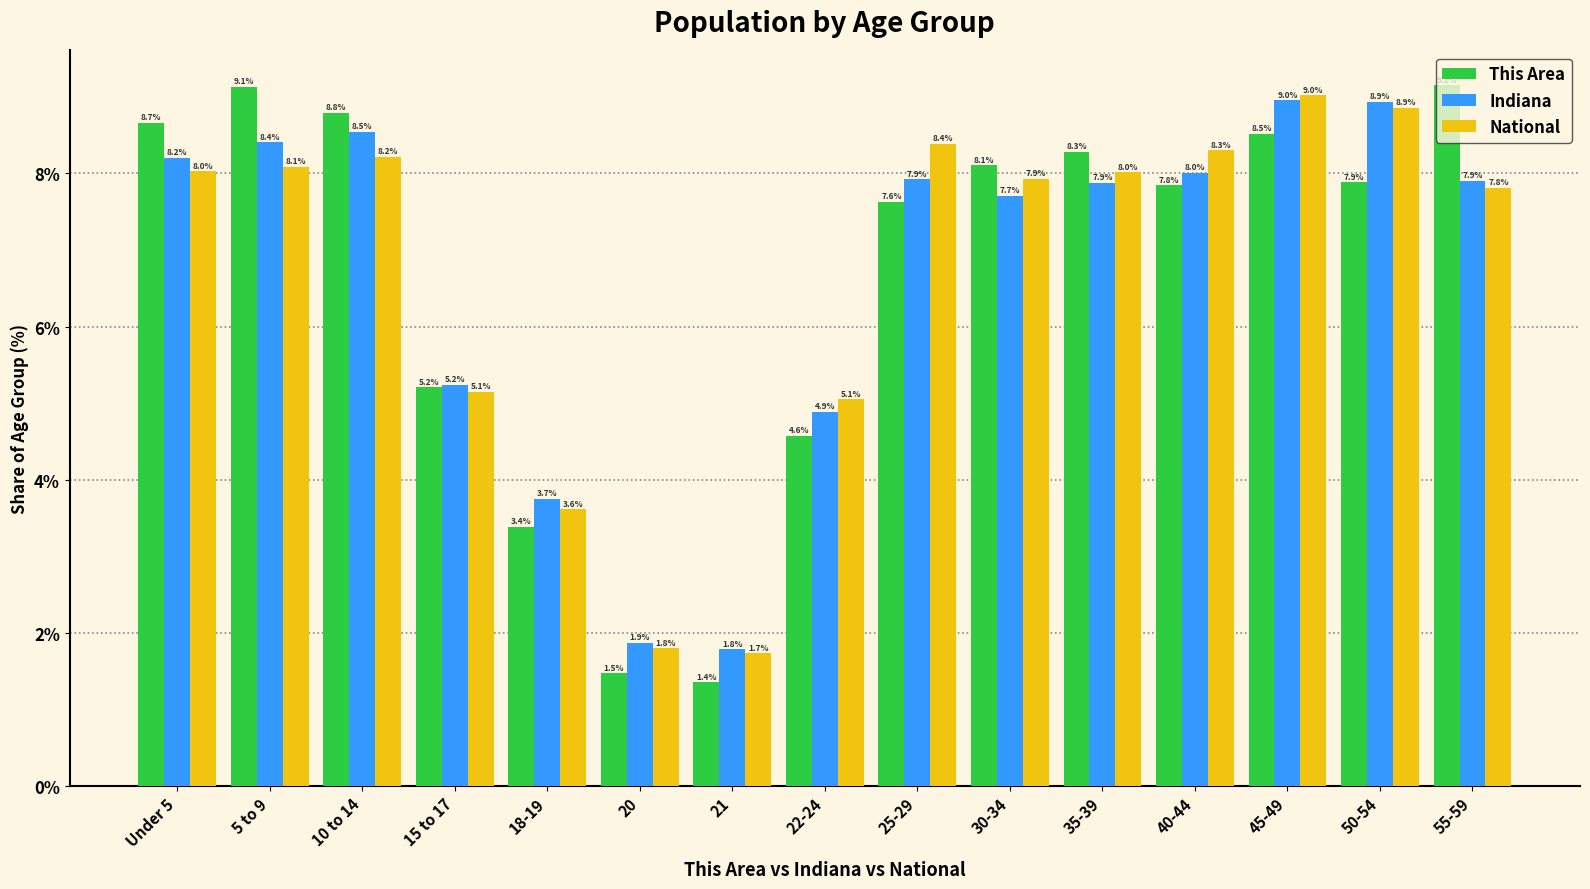

What position from the left is 5 to 9?

2